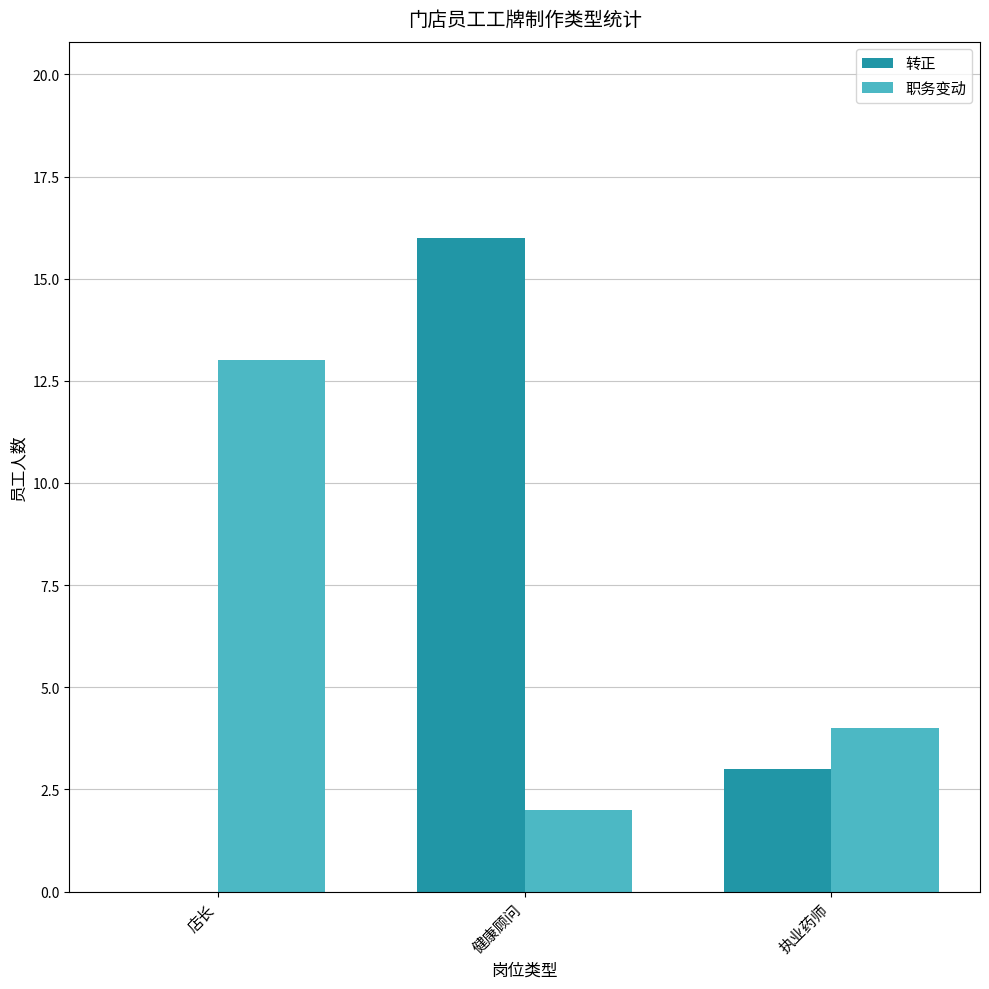

How many groups of bars are there?

3